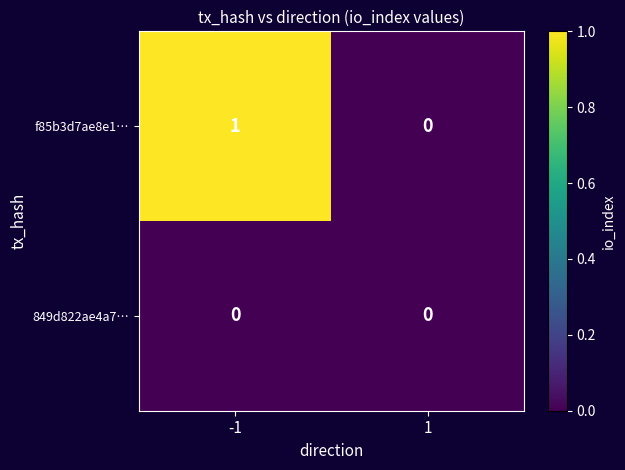

Is it true that f85b3d7ae8e1… equals 0 at 1?

True